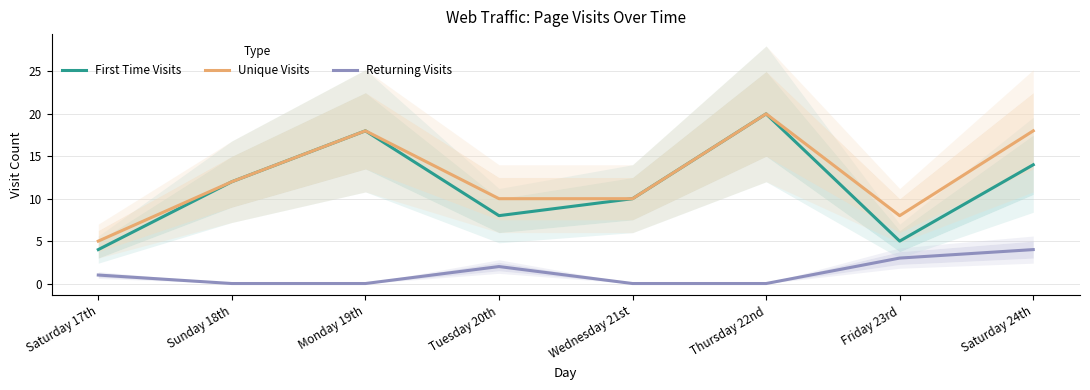

What is the difference between the maximum and minimum values in the Returning Visits series?

4